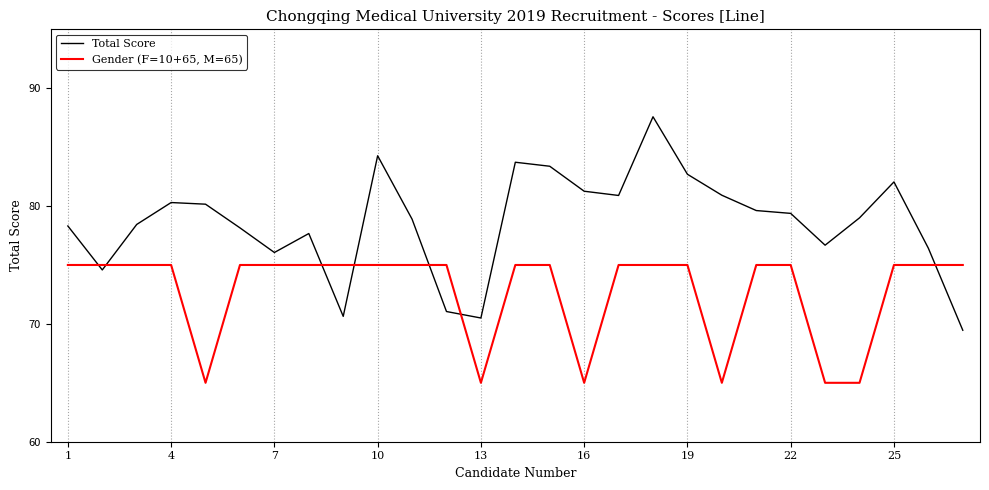

What is the average value of the Total Score series?

78.6